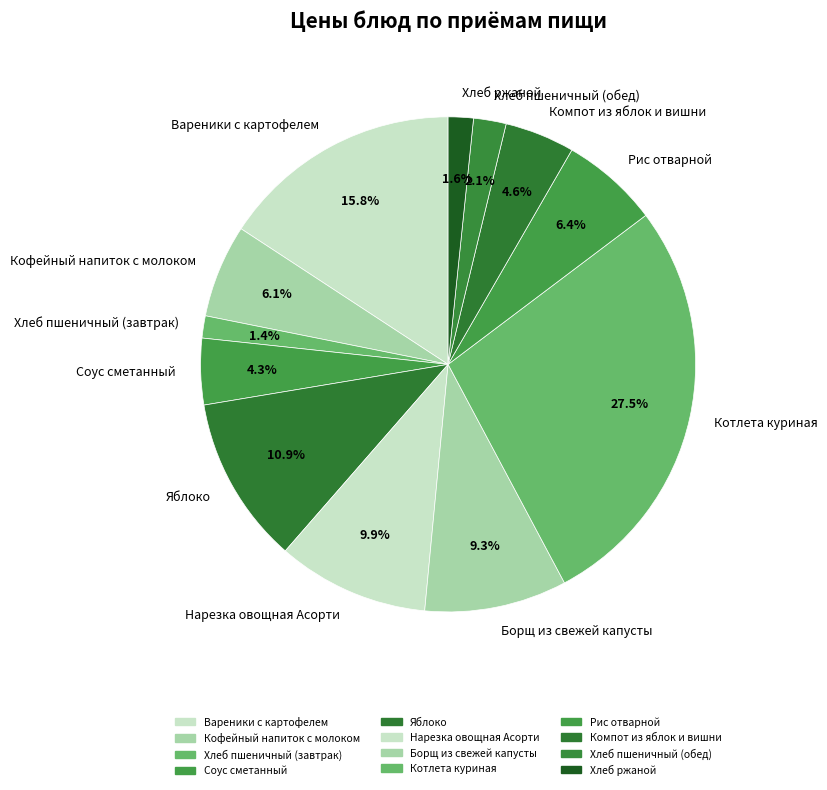

What percentage is NOT represented by Компот из яблок и вишни?

95.4%